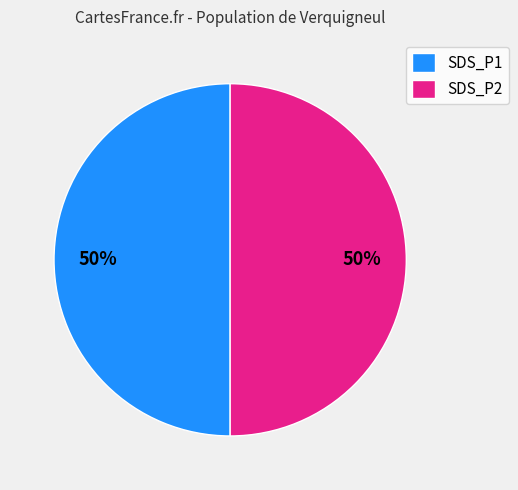

What is the ratio of the value at SDS_P2 to the value at SDS_P1?

1.0